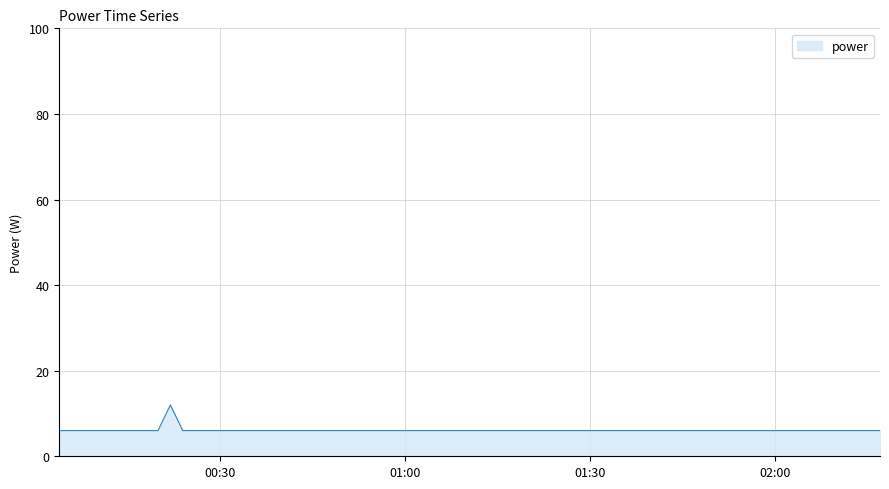

What is the maximum value shown in the chart?

12